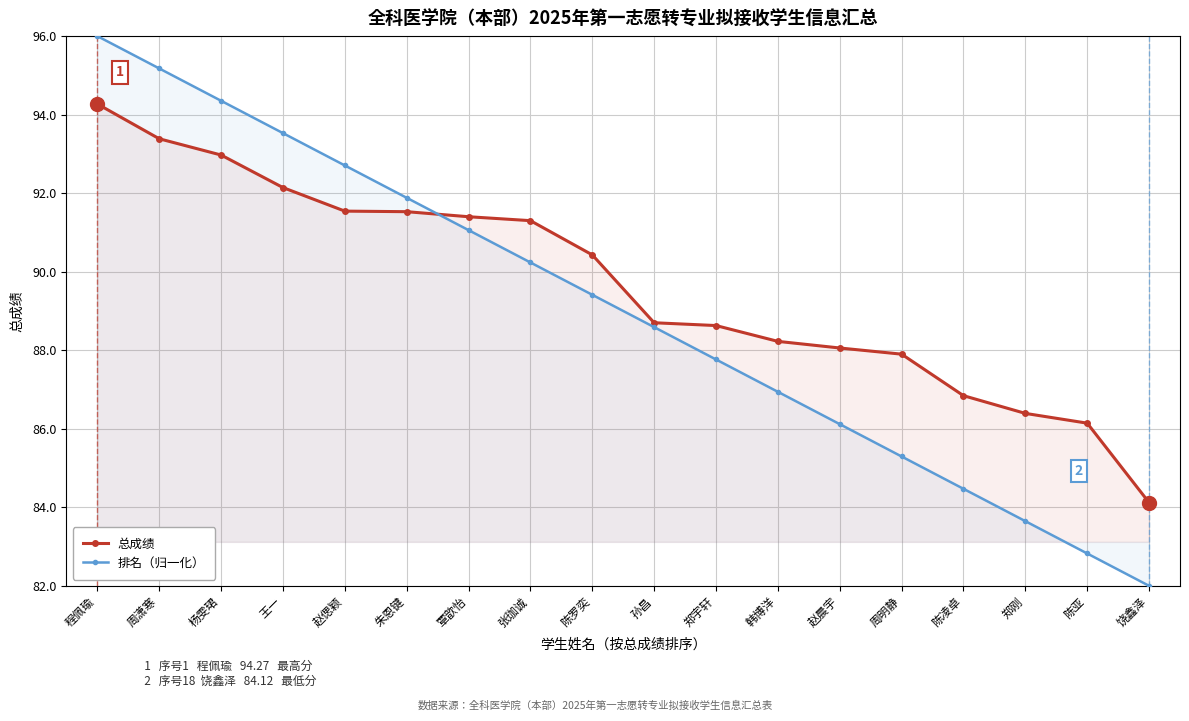

Is it true that 排名（归一化） equals 86.1 at 赵晨宇?

True